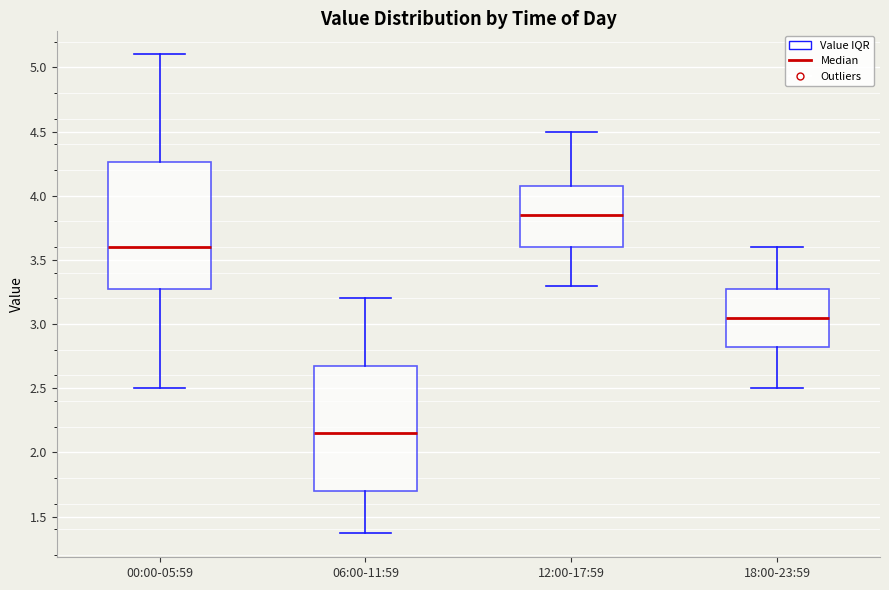

Reading left to right, transcribe this box plot: for each box, give where its median line is, the range the box spans, and where its two whiskers end, as read against the y-axis. The values are not printed on the chart, so give them approximately, as read against the axis.

00:00-05:59: median 3.60, box 3.25 to 4.25, whiskers 2.50 to 5.10
06:00-11:59: median 2.15, box 1.70 to 2.70, whiskers 1.35 to 3.20
12:00-17:59: median 3.85, box 3.60 to 4.10, whiskers 3.30 to 4.50
18:00-23:59: median 3.05, box 2.85 to 3.30, whiskers 2.50 to 3.60